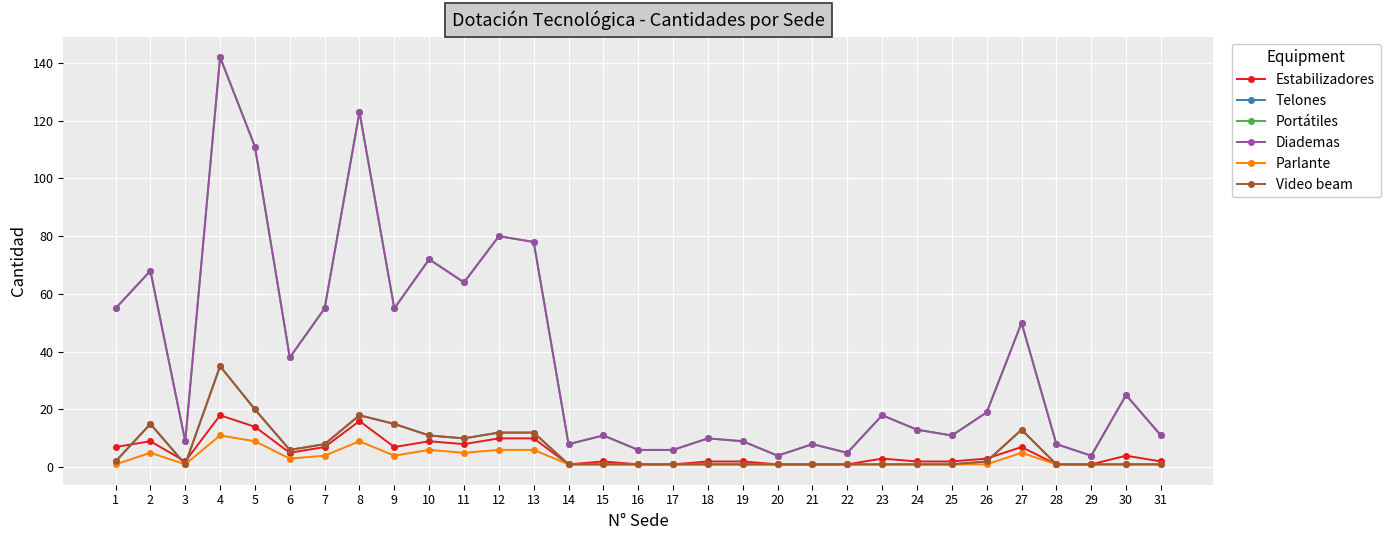

Is it true that Telones equals 0 at 30?

False